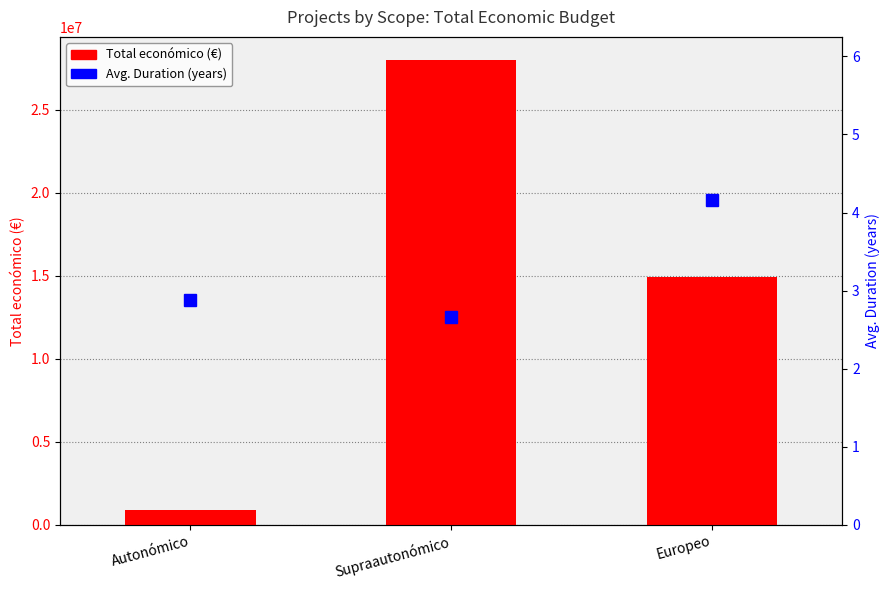

Are the bars grouped side by side (vs. stacked)?

Yes